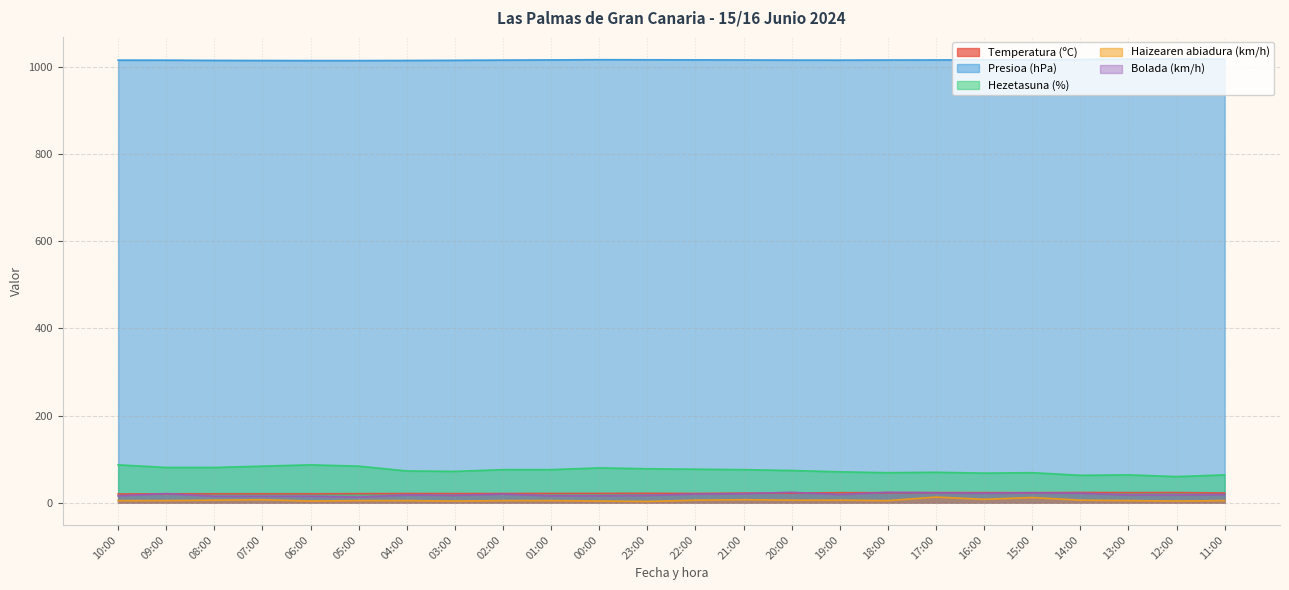

The value of Temperatura (ºC) at 21:00 is 14.1. True or false?

False